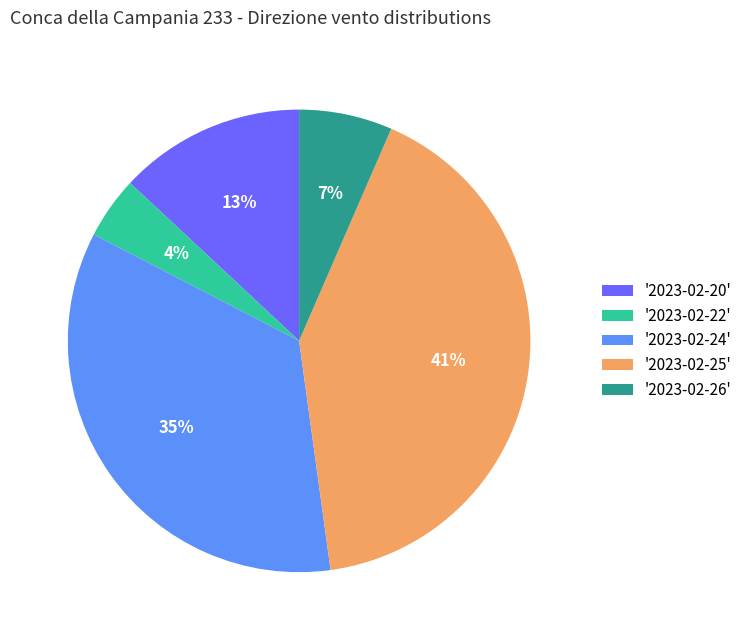

To the nearest percent, what is the average slice percentage?

20%